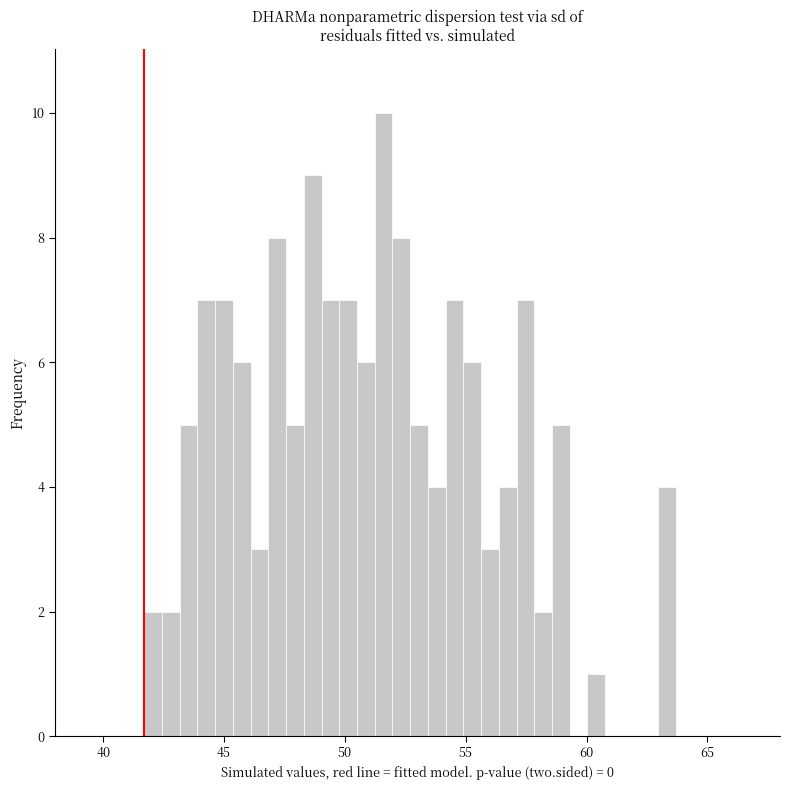

Around what value on the x-axis is the tallest bar? Give the approximate position of its centre, as read against the axis.

51.5